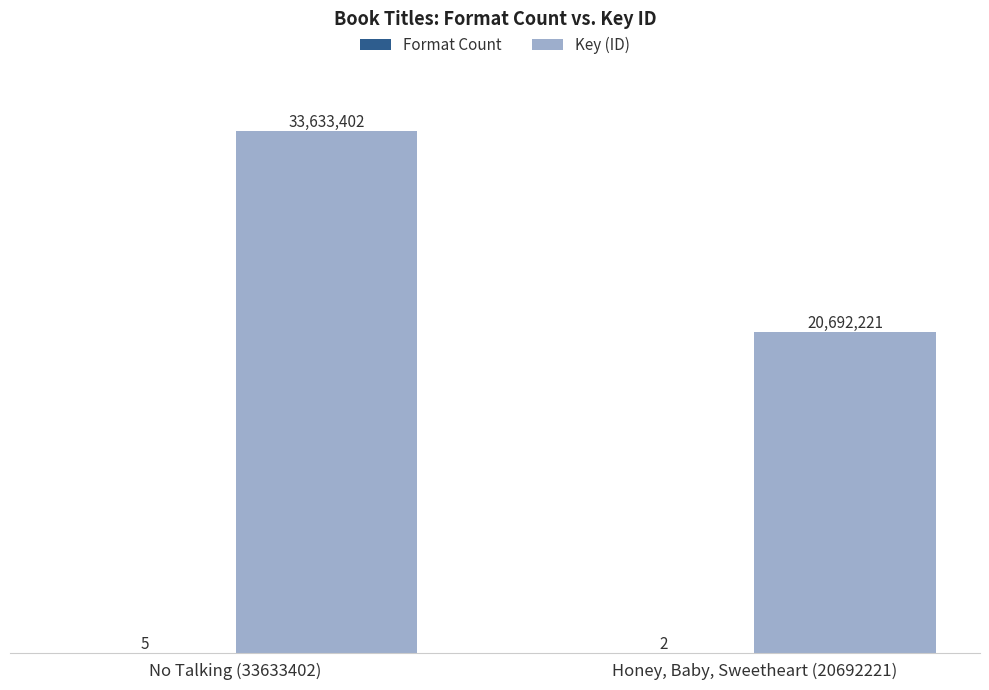

Count the Format Count values in the range 2 to 5.

2